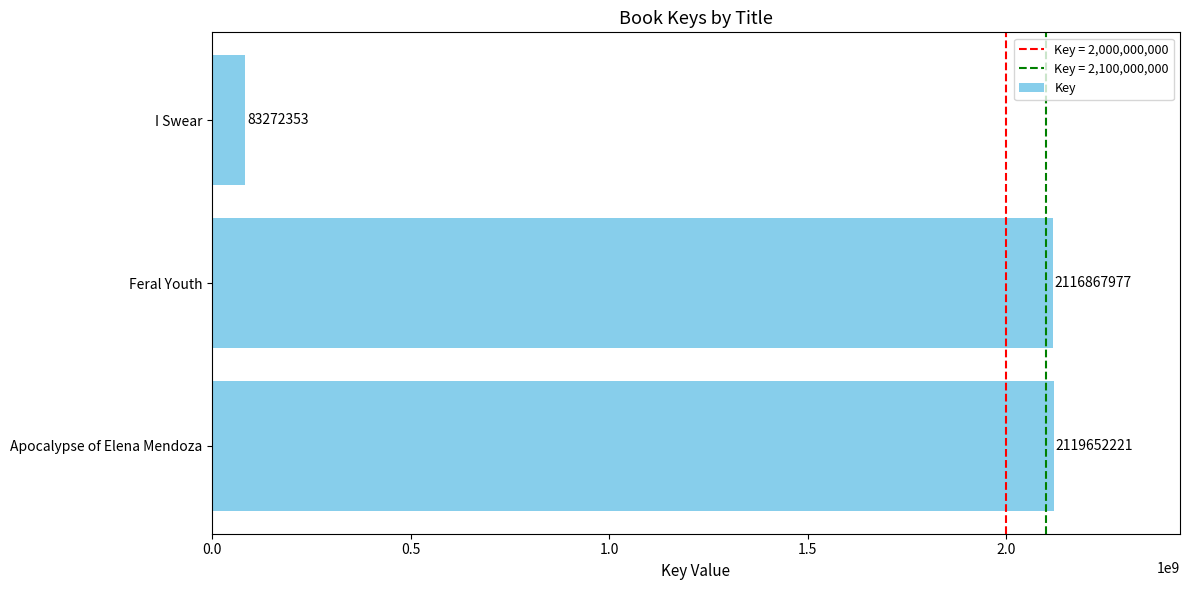

What is the sum of all values?

4319792551